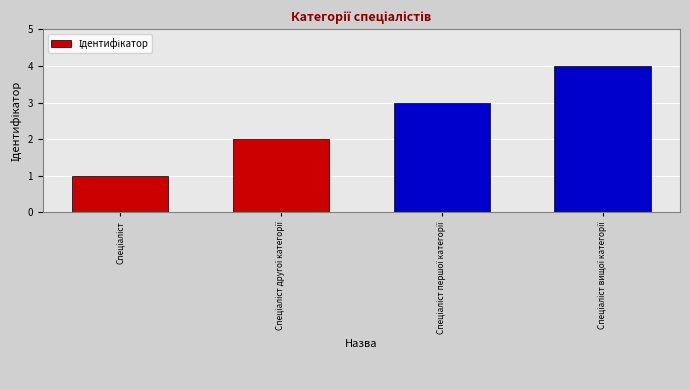

What is the greatest value displayed?

4